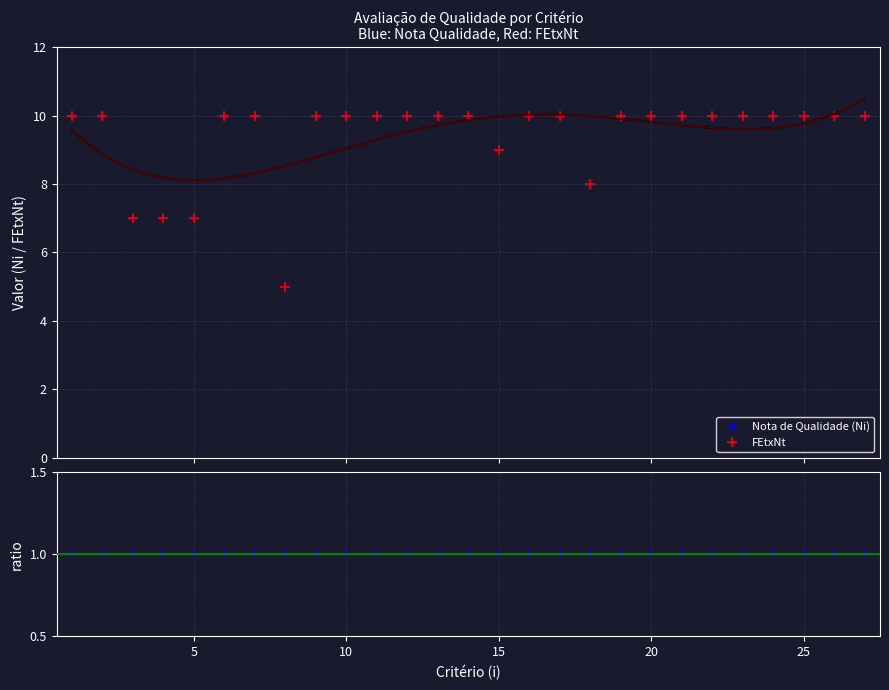

How many interior local valleys does the Nota de Qualidade (Ni) series have?

3